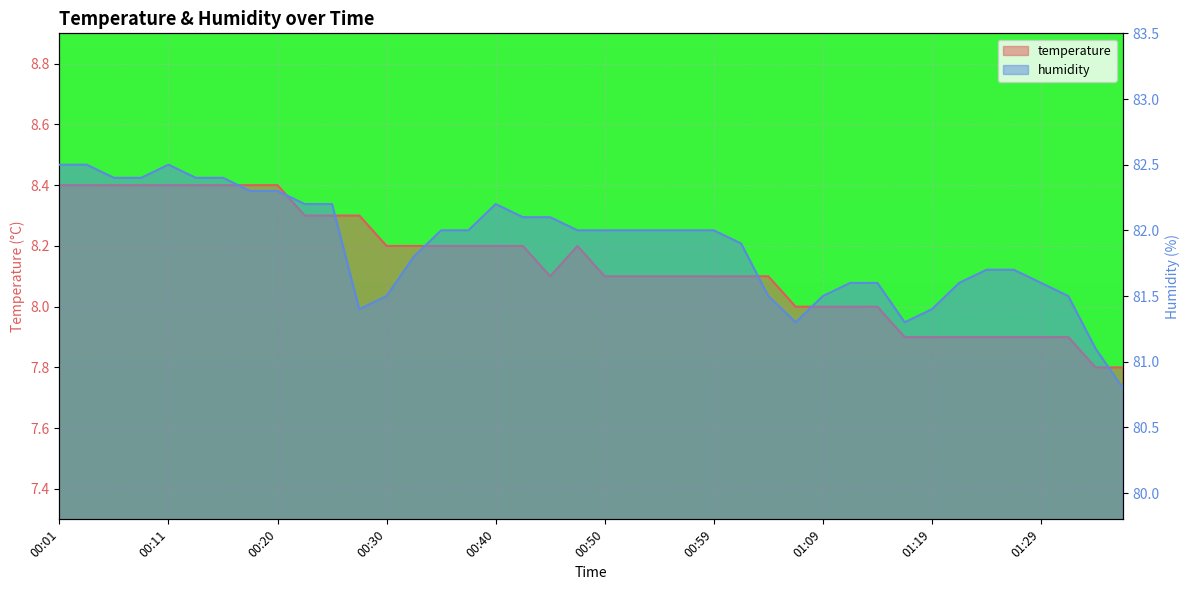

True or false: humidity has a value of 81.6 at 01:29.

True